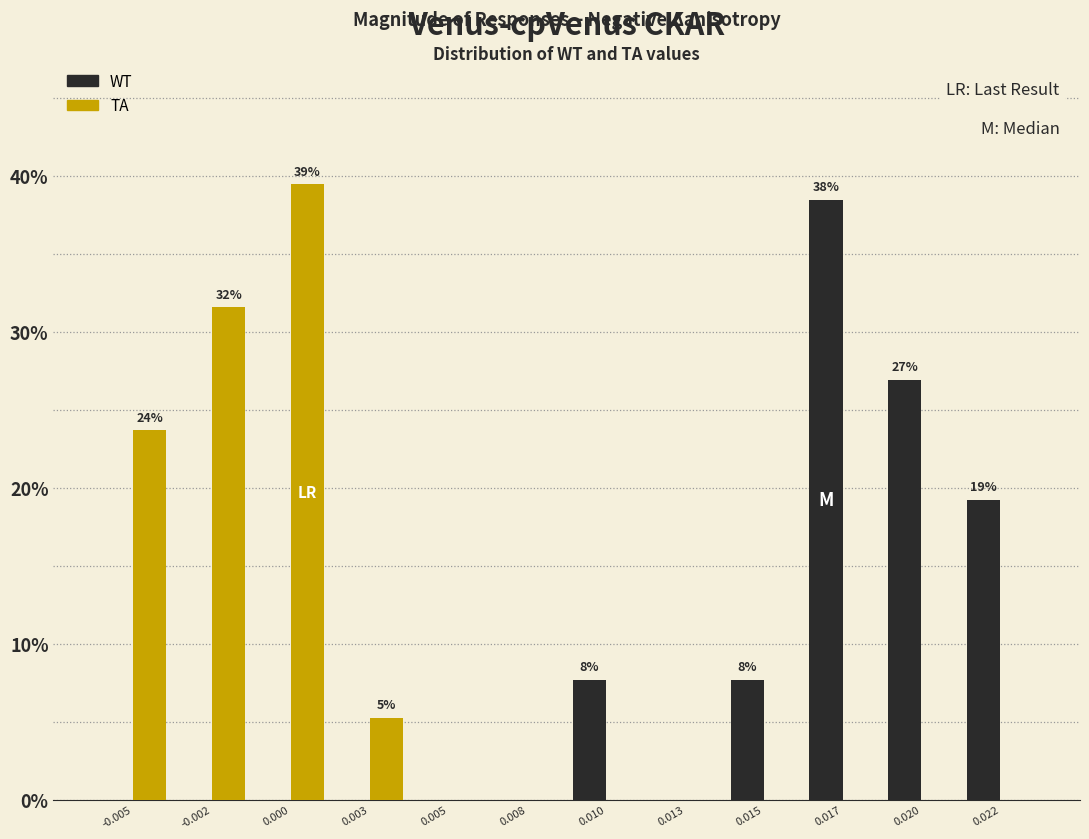

Reading right to left, what are all the values shown in this chart?

WT: 0.022=19.2	0.020=26.9	0.017=38.5	0.015=7.7	0.013=0.0	0.010=7.7	0.008=0.0	0.005=0.0	0.003=0.0	0.000=0.0	-0.002=0.0	-0.005=0.0
TA: 0.022=0.0	0.020=0.0	0.017=0.0	0.015=0.0	0.013=0.0	0.010=0.0	0.008=0.0	0.005=0.0	0.003=5.3	0.000=39.5	-0.002=31.6	-0.005=23.7